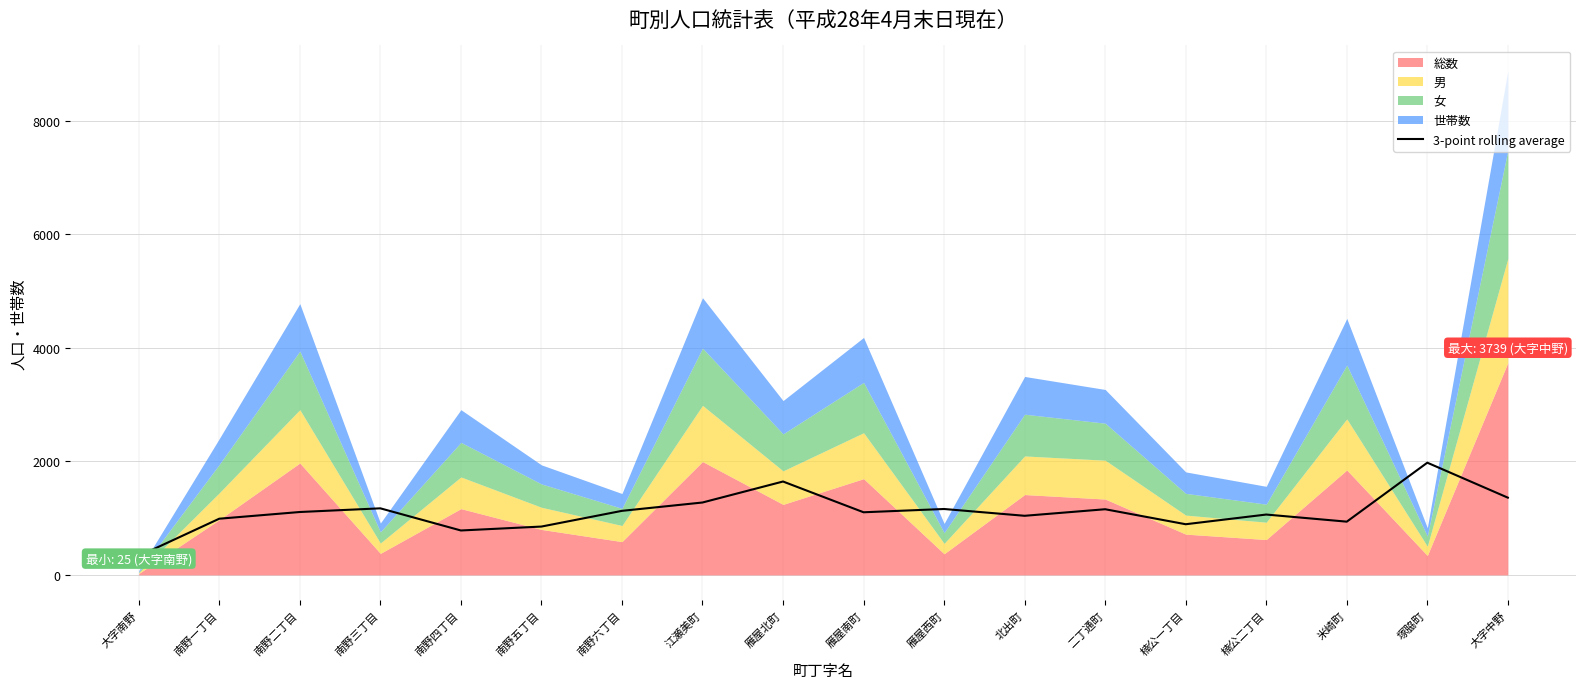

How many lines are shown in the chart?

1